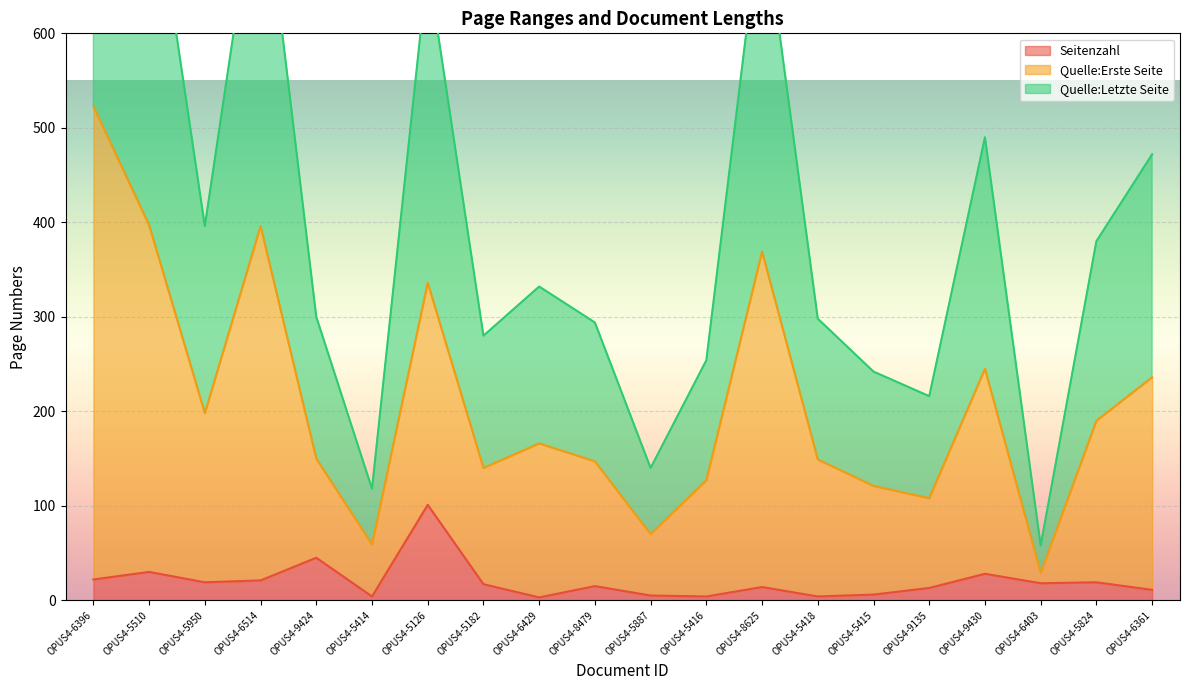

What is the average value of the Seitenzahl series?

20